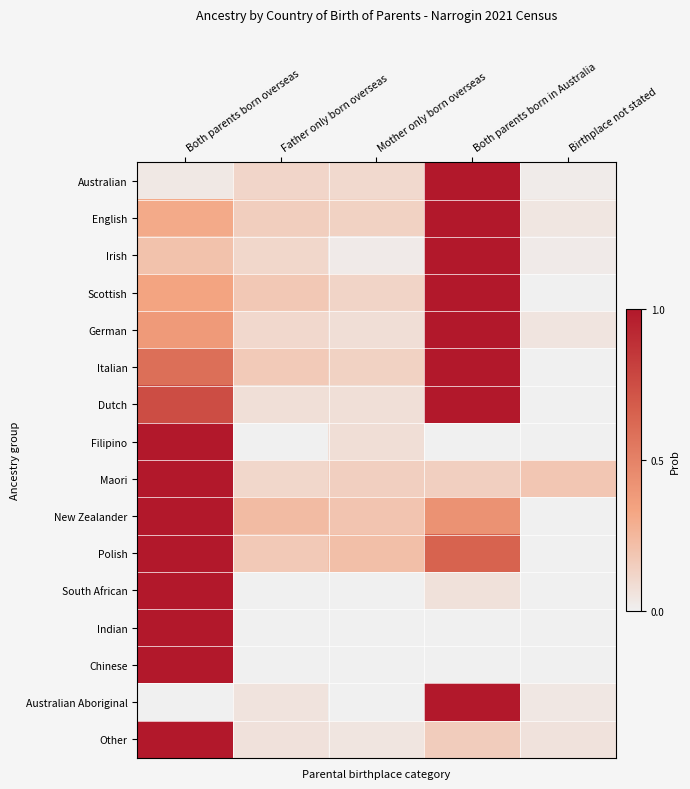

At how many categories does at least one series exceed 0?

5